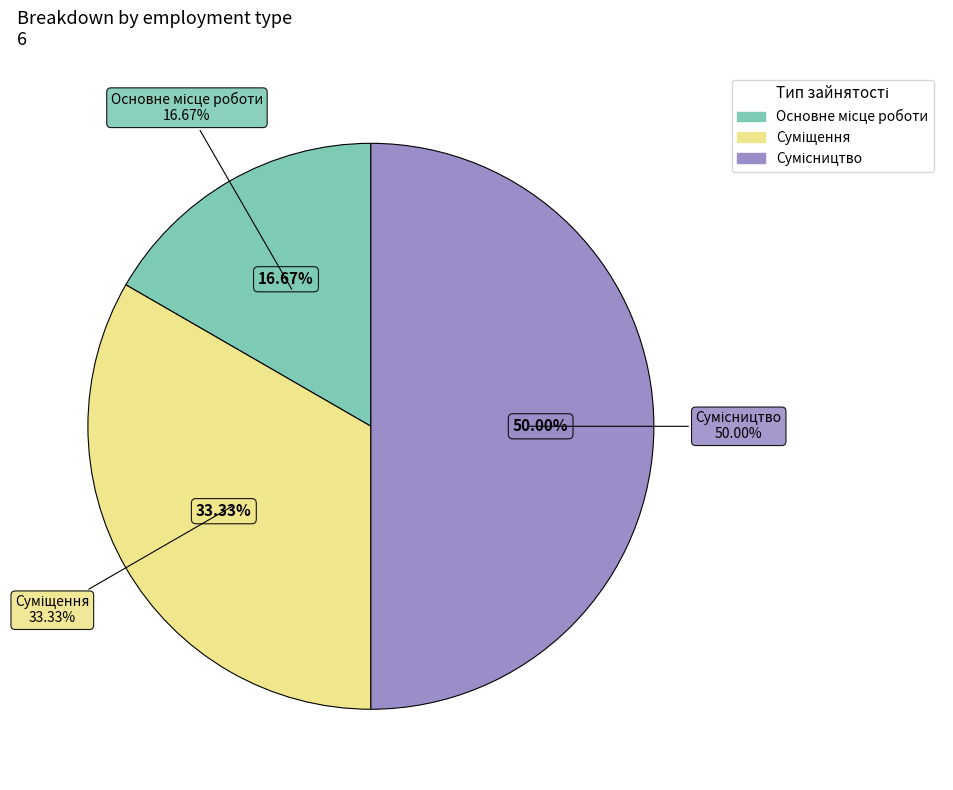

How many slices are in this pie chart?

3